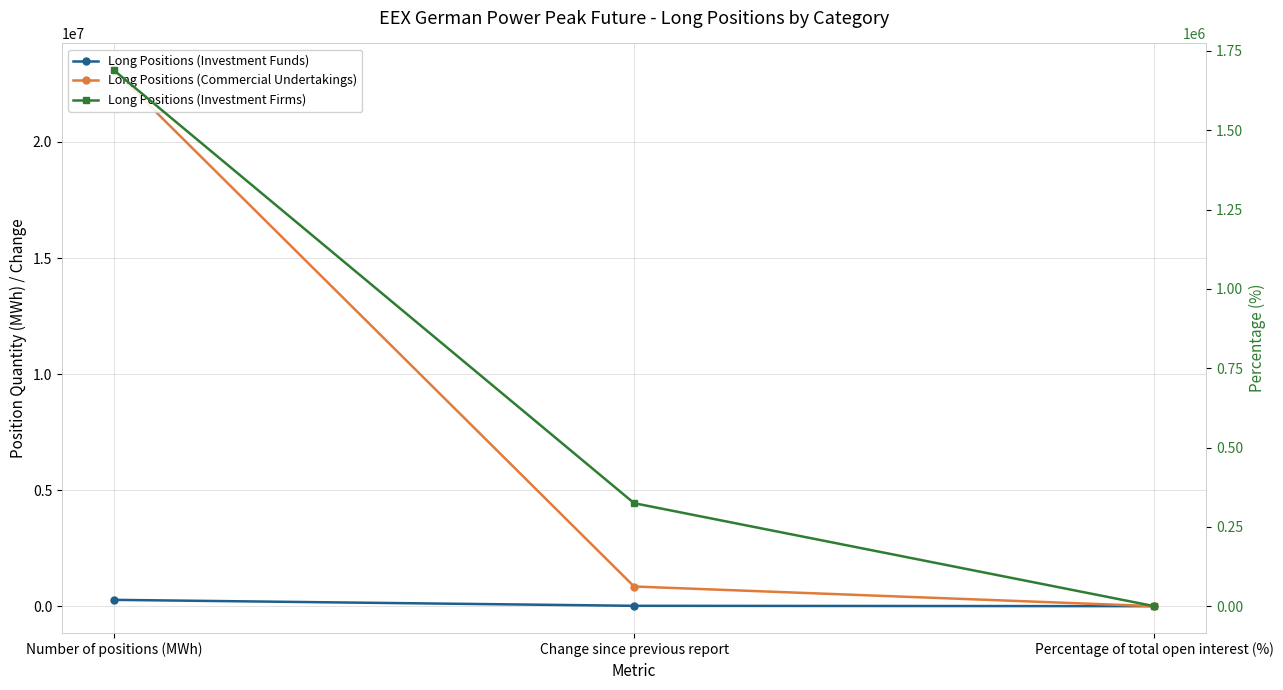

What is the approximate value of Long Positions (Investment Firms) at Number of positions (MWh)?

1689192.0